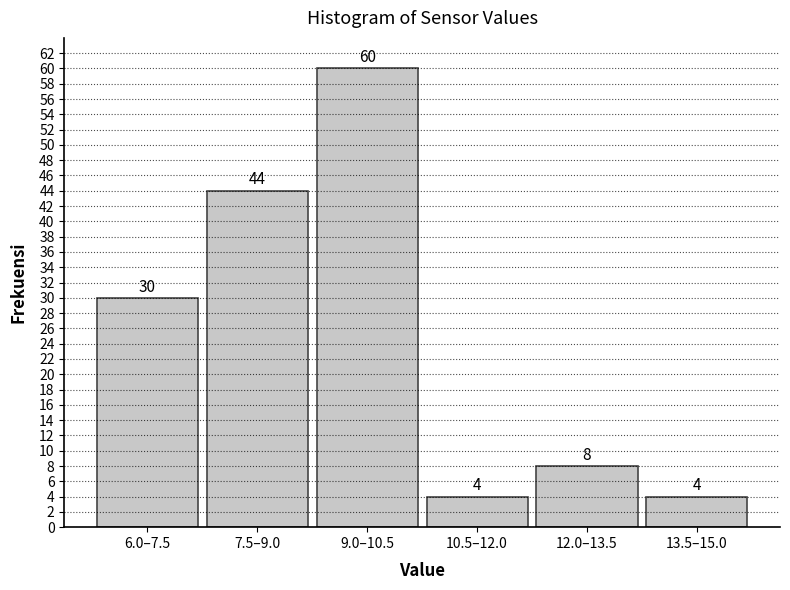

Reading left to right, transcribe all the data shown in this chart.

30	44	60	4	8	4